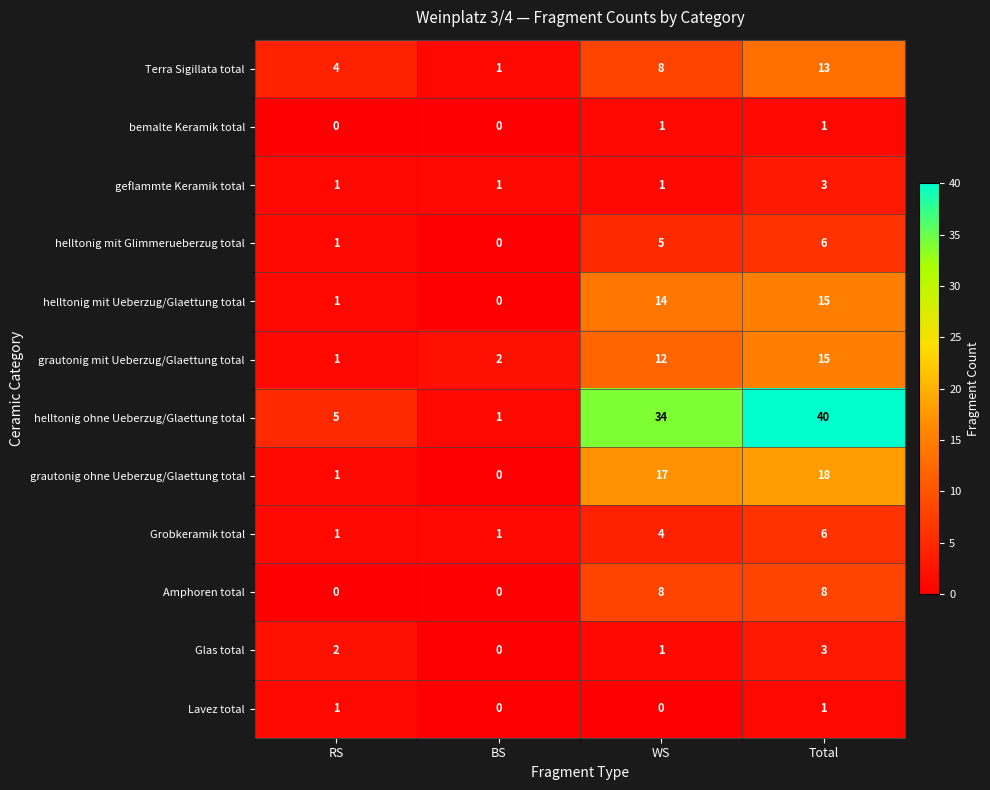

What is the maximum value shown in the chart?

40